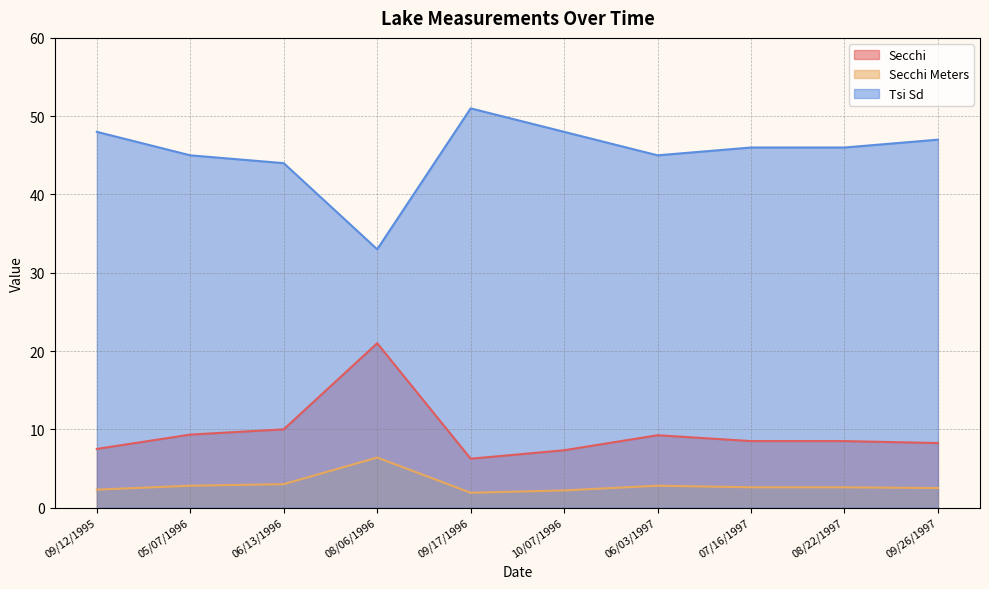

Which category has the lowest value in the Secchi Meters series?

09/17/1996